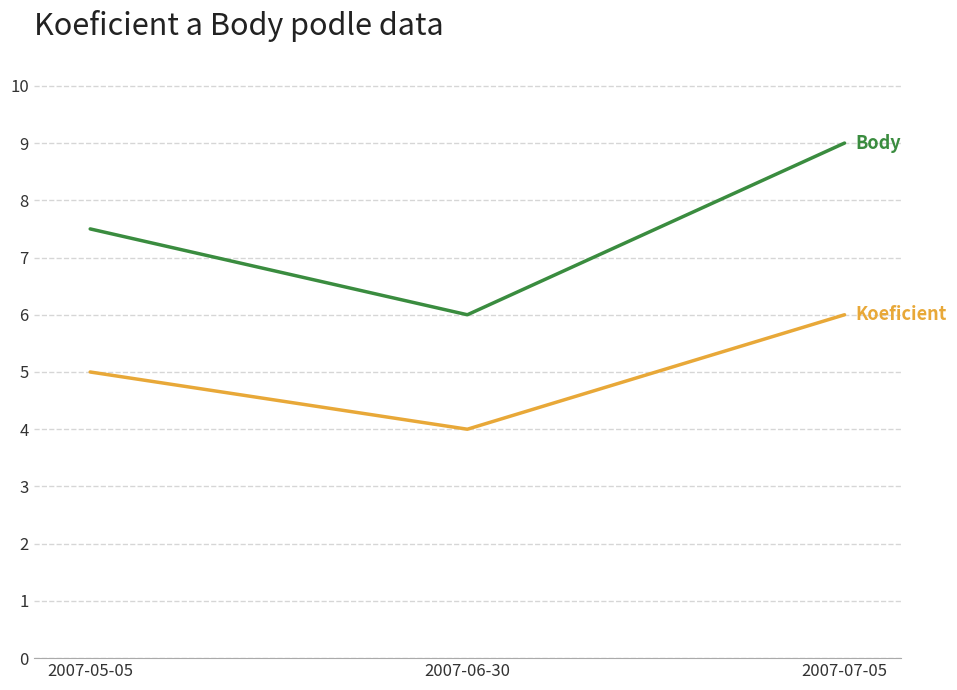

What is the total value across all series at 2007-07-05?

15.0